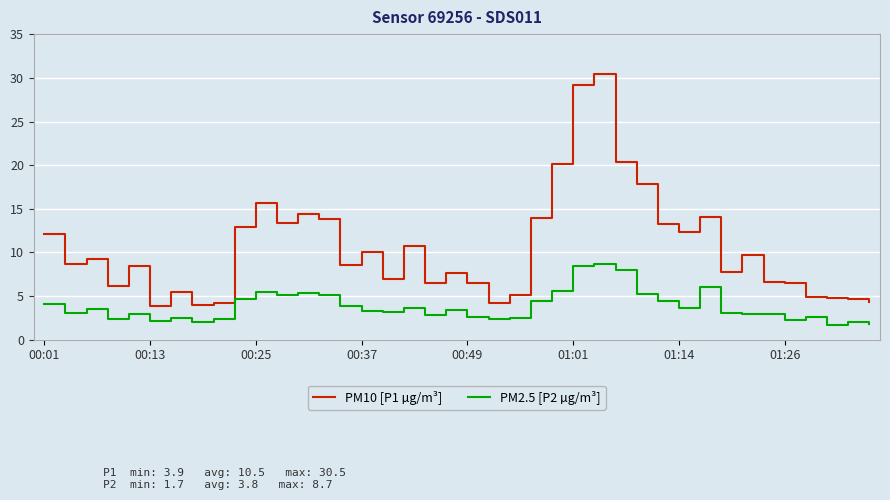

List the series in order of their peak value, highest first.

PM10 [P1 µg/m³], PM2.5 [P2 µg/m³]